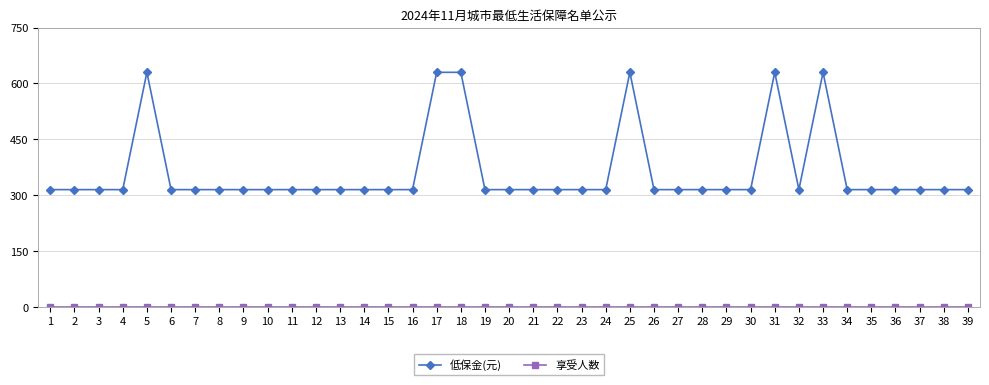

How many lines are shown in the chart?

2